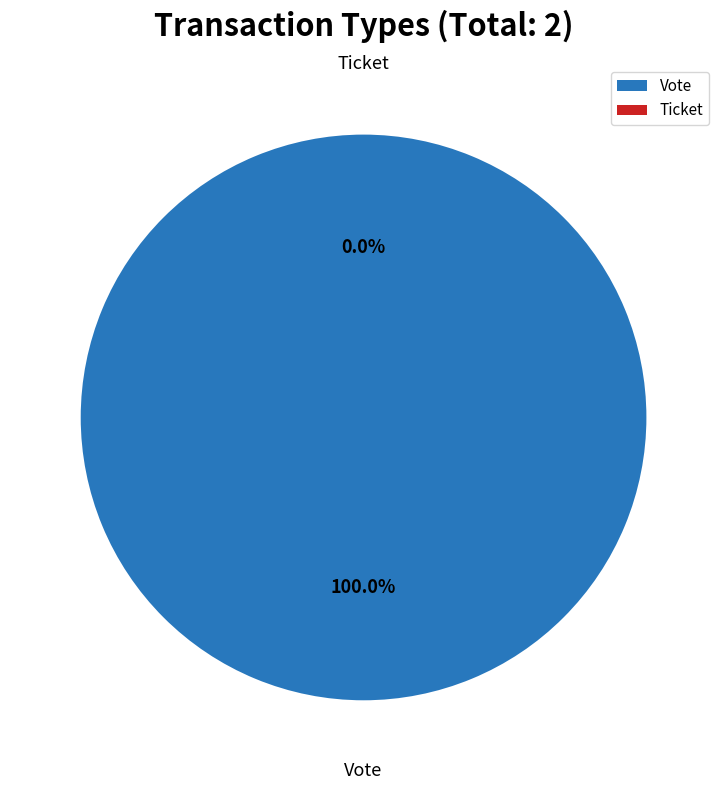

Which category has the smallest portion of the pie?

Ticket